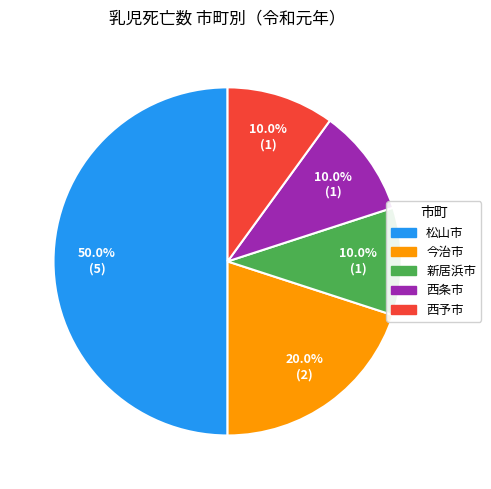

How many segments does this pie chart have?

5